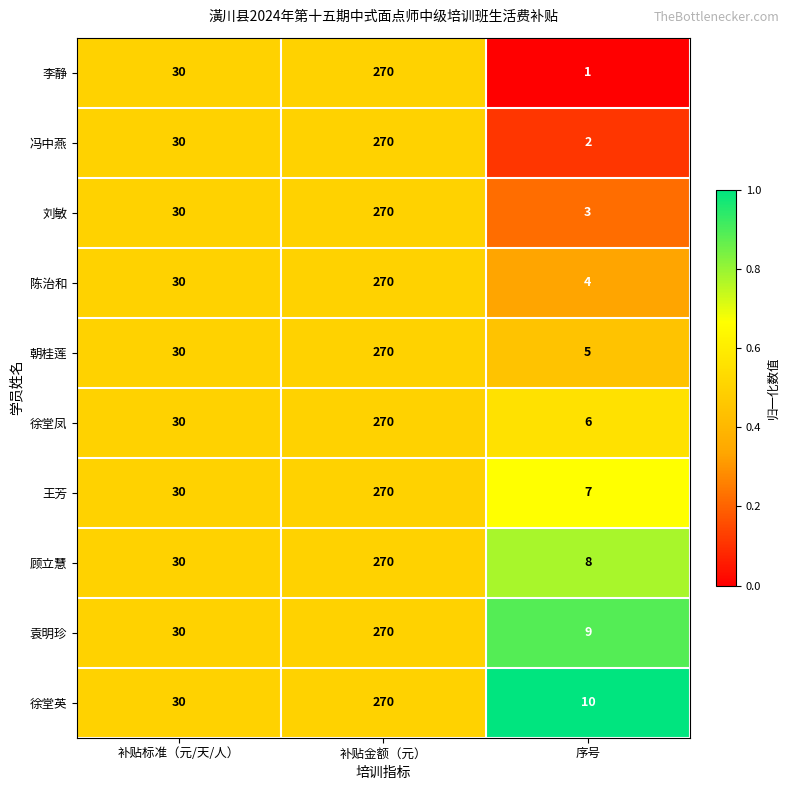

Between 补贴标准（元/天/人） and 序号, which series saw the biggest shift?

李静